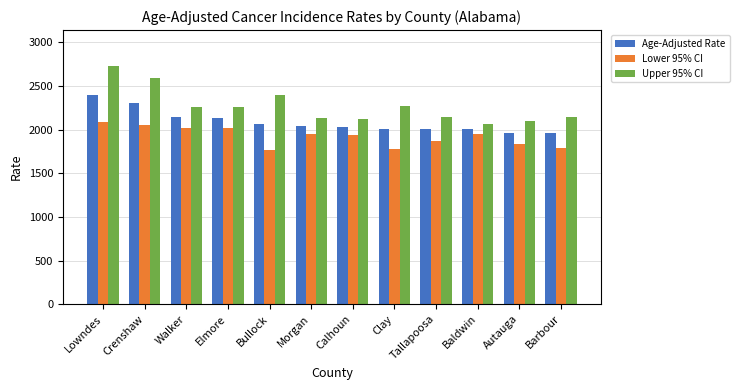

Which series has the largest range (max minus min)?

Upper 95% CI